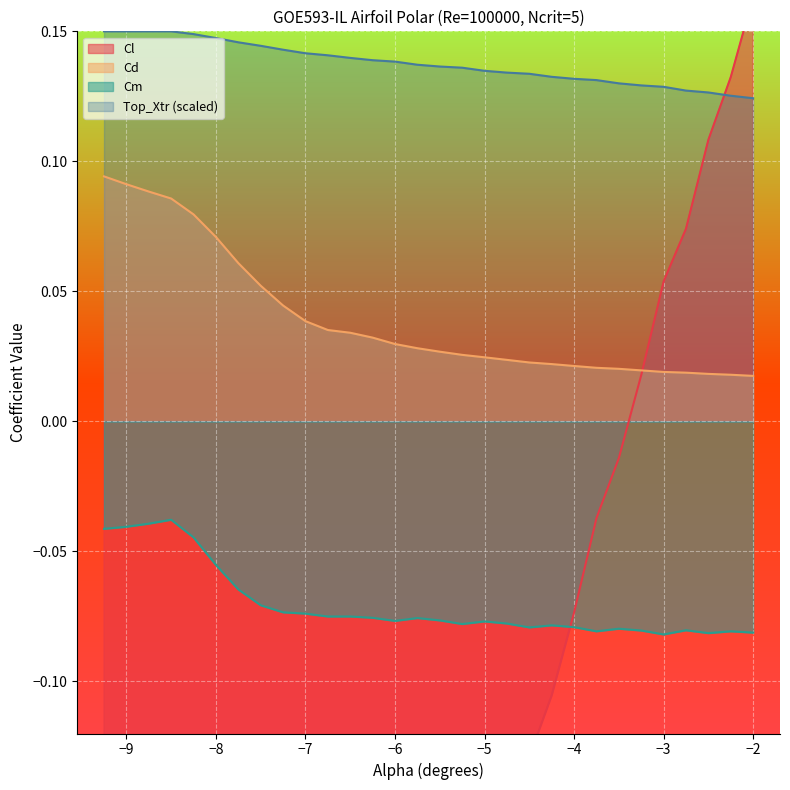

What is the total value across all series at -3.25?

0.1